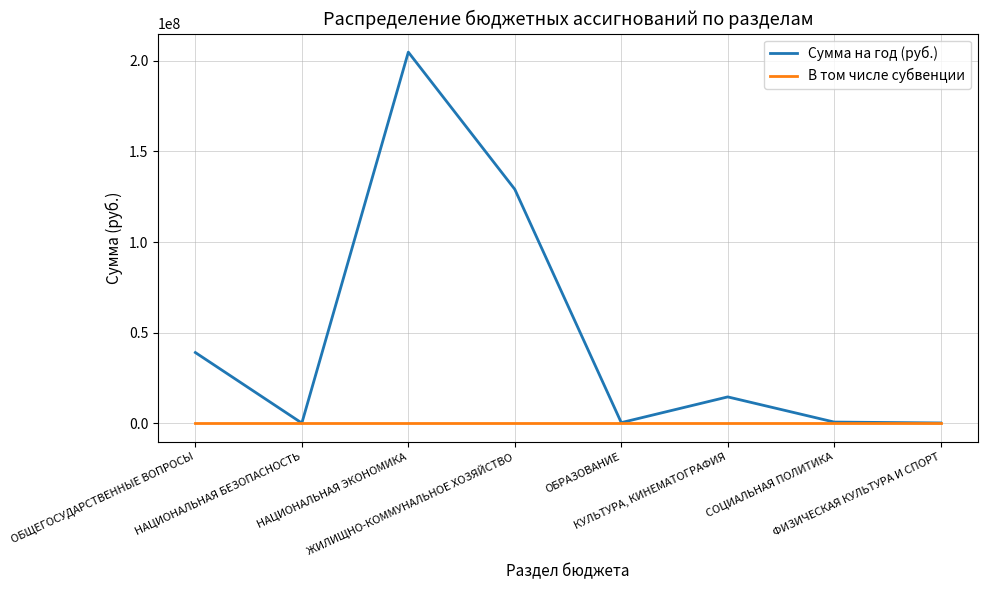

The value of В том числе субвенции at НАЦИОНАЛЬНАЯ ЭКОНОМИКА is 0.0. True or false?

True